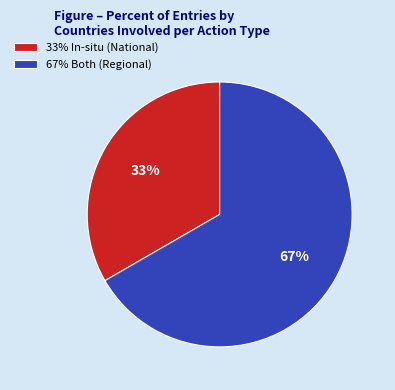

Which has a higher value, 33% In-situ (National) or 67% Both (Regional)?

67% Both (Regional)